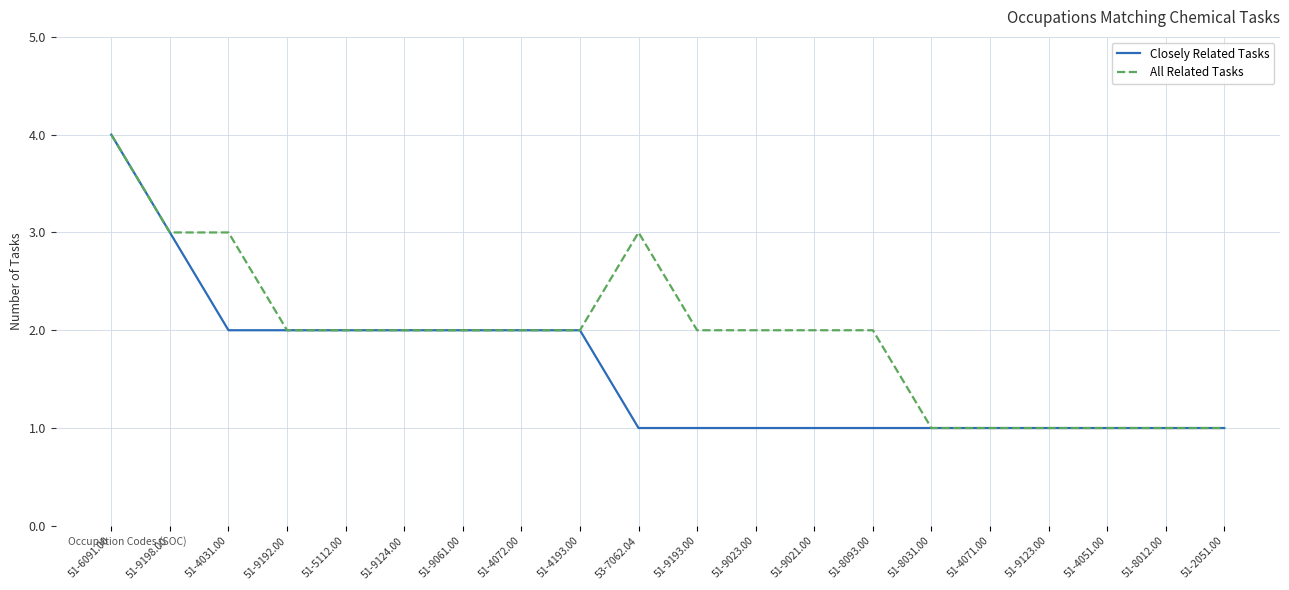

What position from the left is 51-8012.00?

19